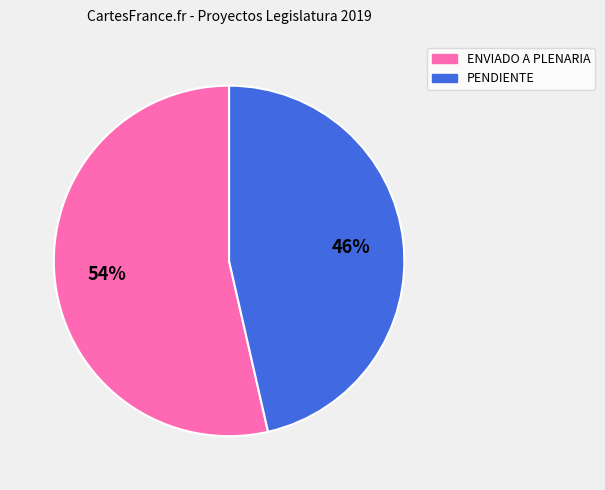

To the nearest percent, what is the combined percentage of ENVIADO A PLENARIA and PENDIENTE?

100%